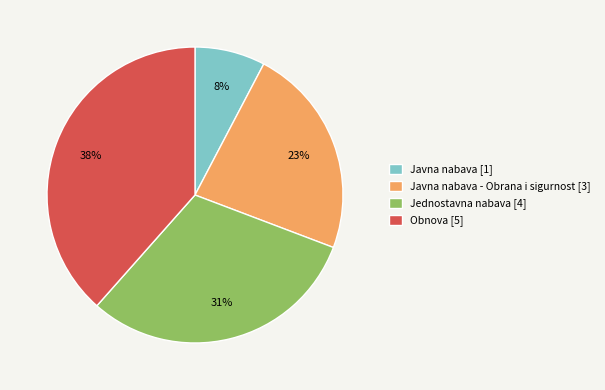

Which slice is the smallest?

Javna nabava [1]